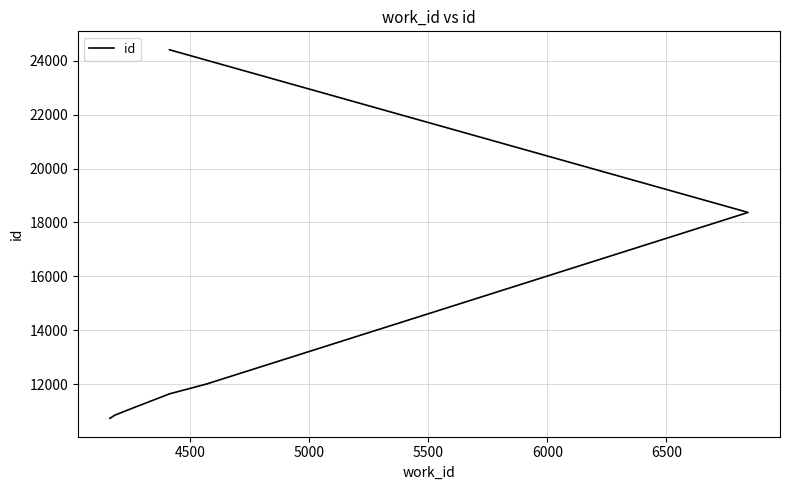

What is the difference between the maximum and minimum values?

13666